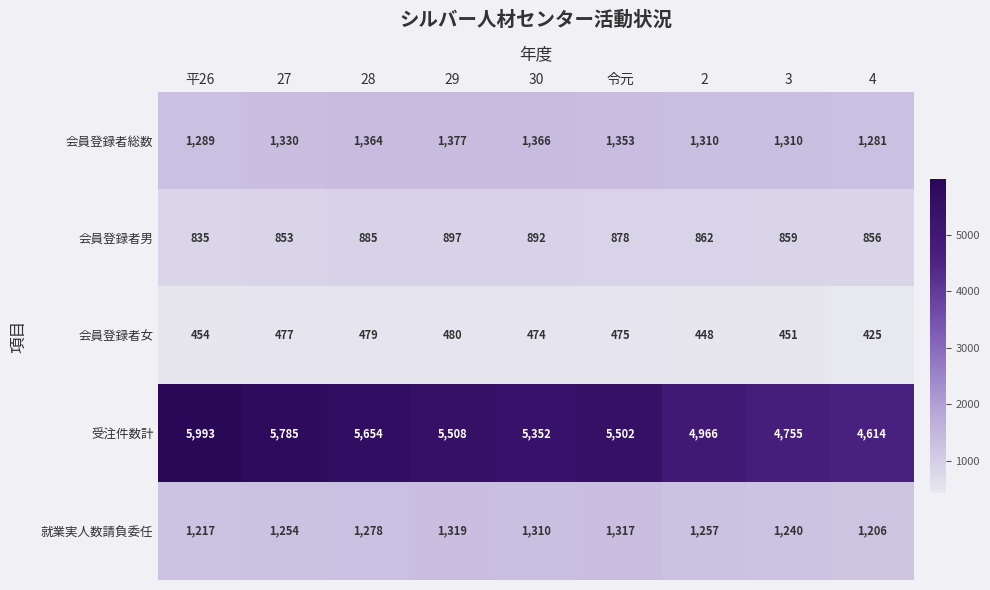

What is the difference between the maximum and minimum values in the 会員登録者男 series?

62